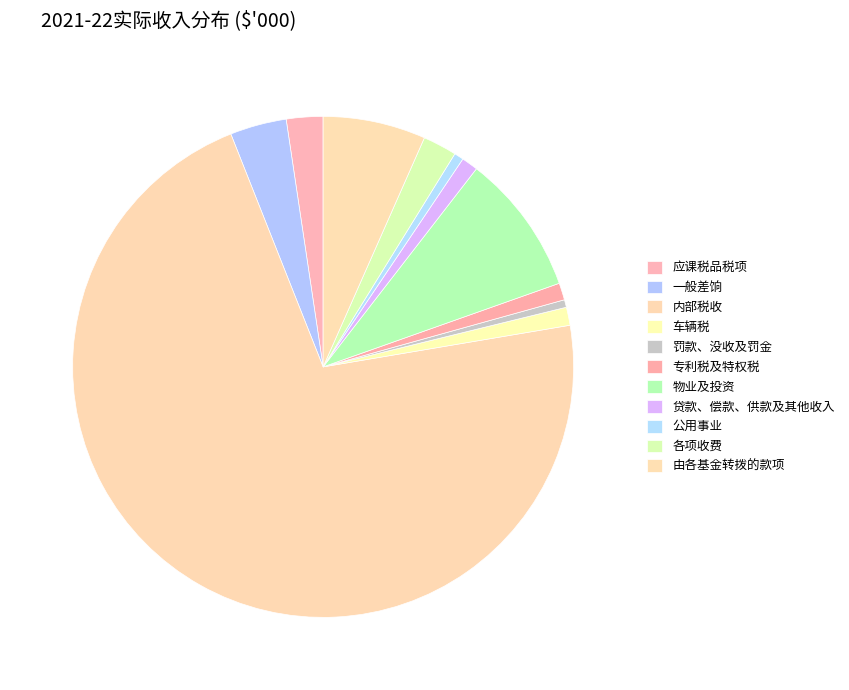

What percentage is the 应课税品税项 slice, to the nearest percent?

2%